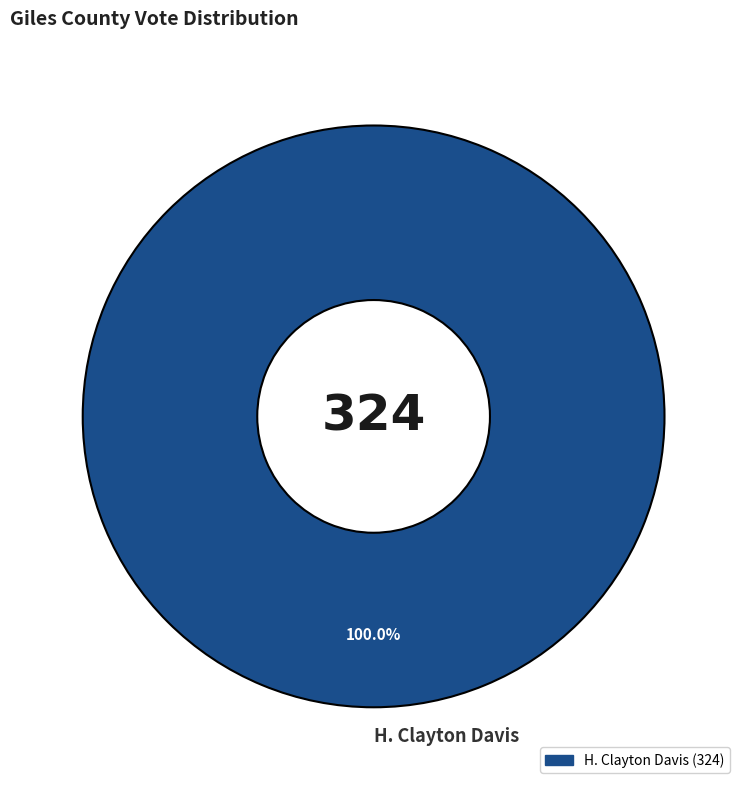

Is there any slice that represents more than half of the pie?

Yes